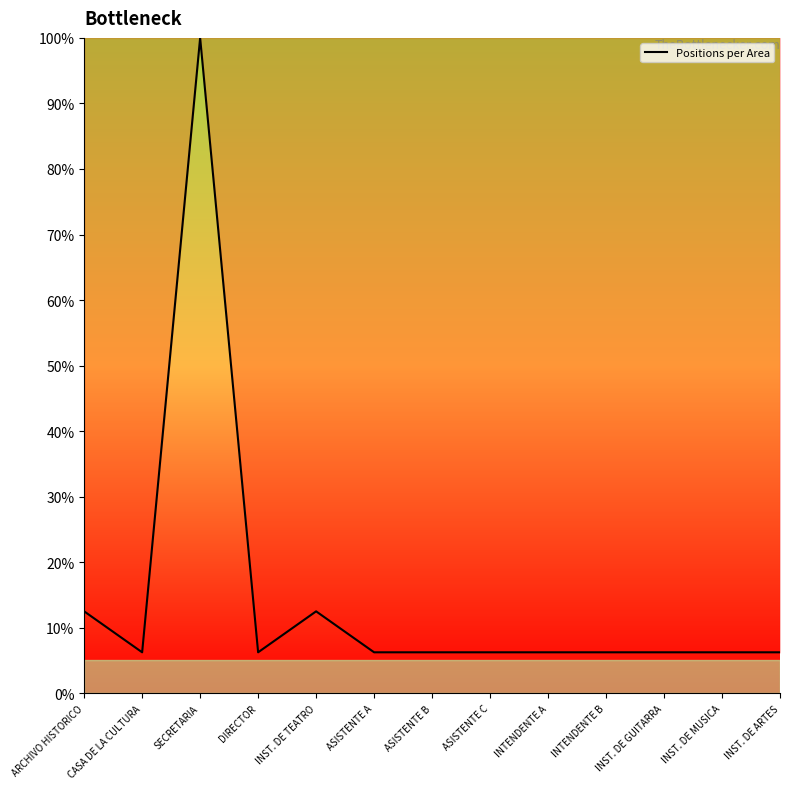

What position from the right is INTENDENTE B?

4